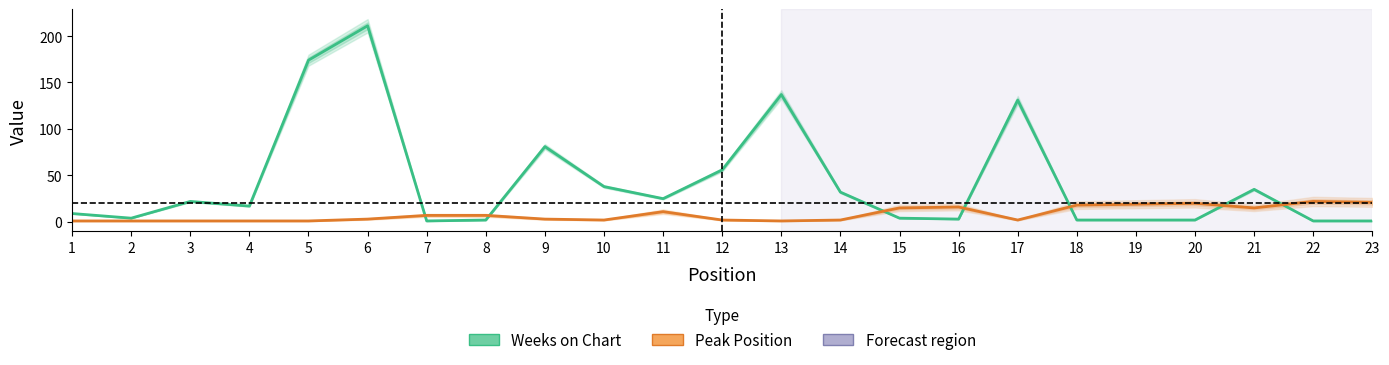

Rank the series by their maximum value, from lowest to highest.

Peak Position, Weeks on Chart